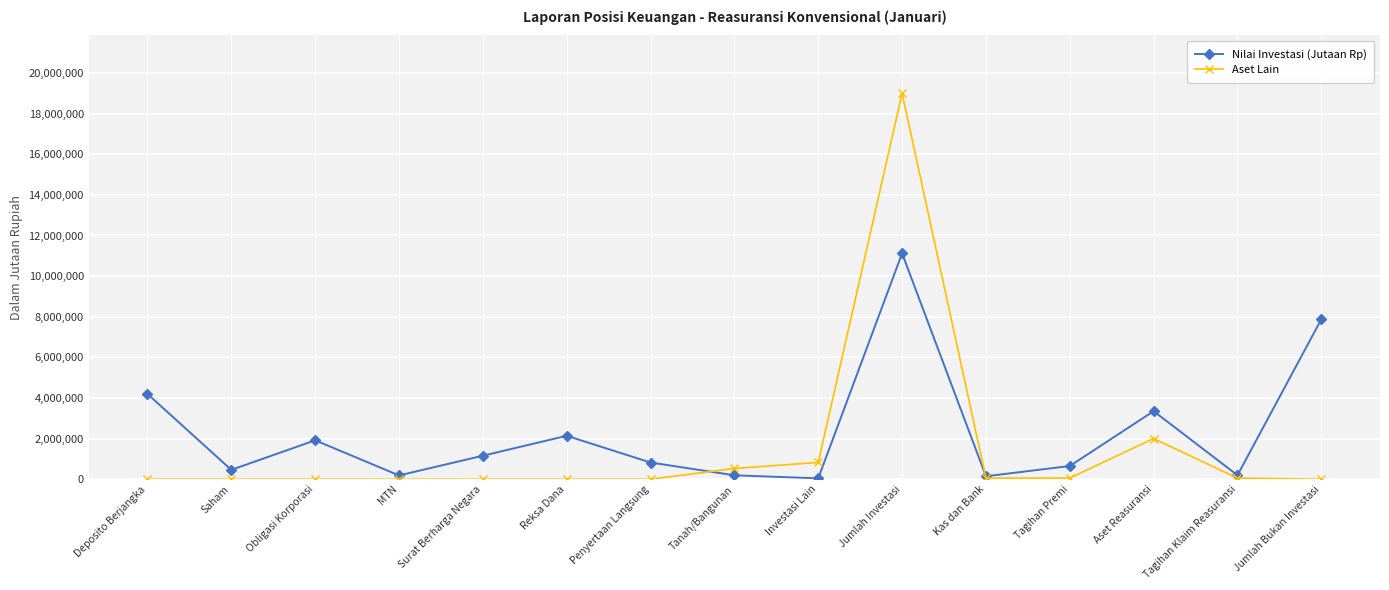

At which category does the chart reach its peak across all series?

Jumlah Investasi